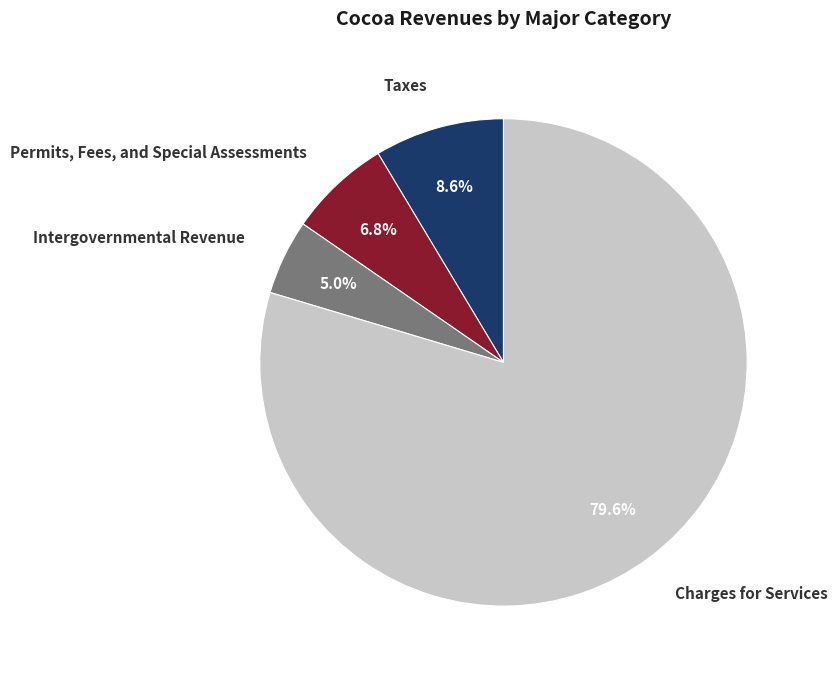

Which slice represents more than half of the pie?

Charges for Services